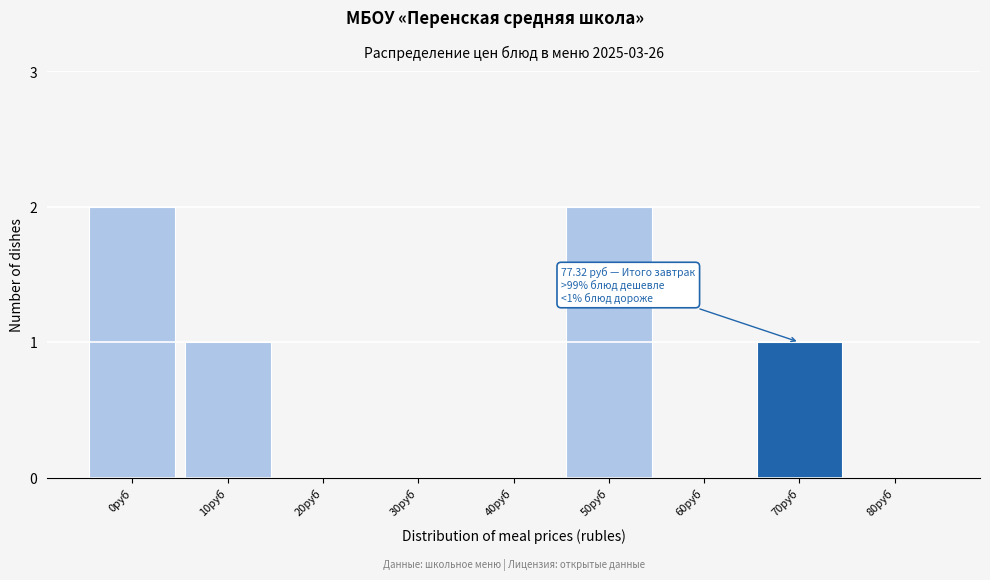

Reading right to left, extract all data points from this chart.

80руб=0	70руб=1	60руб=0	50руб=2	40руб=0	30руб=0	20руб=0	10руб=1	0руб=2